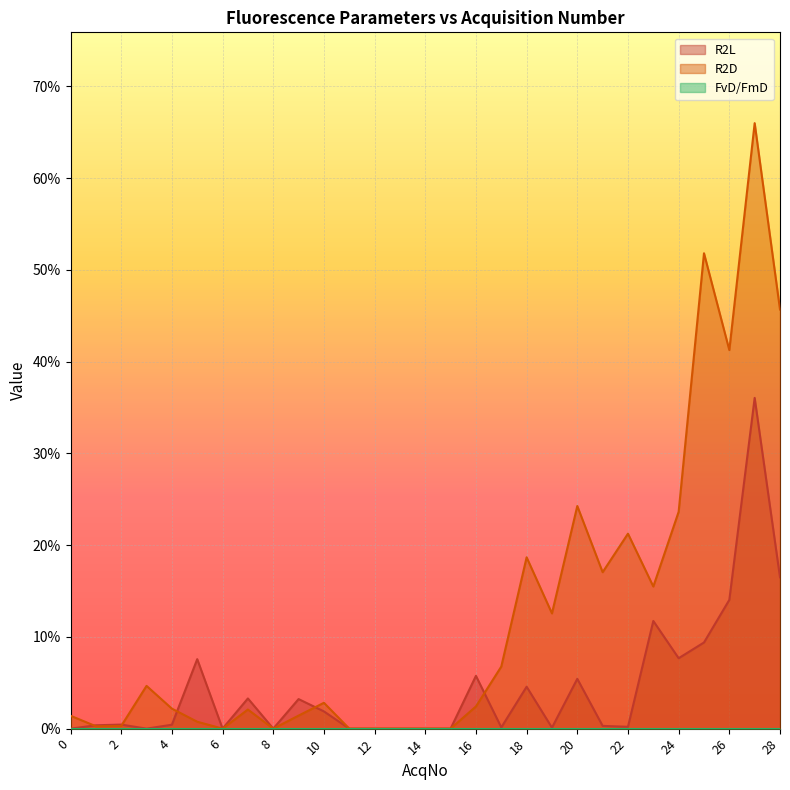

True or false: R2L and R2D intersect in this chart.

True